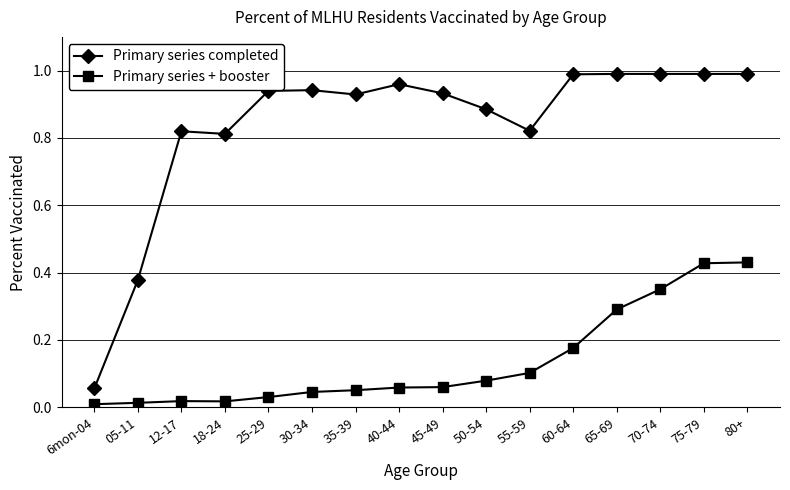

Count the number of categories in the chart.

16